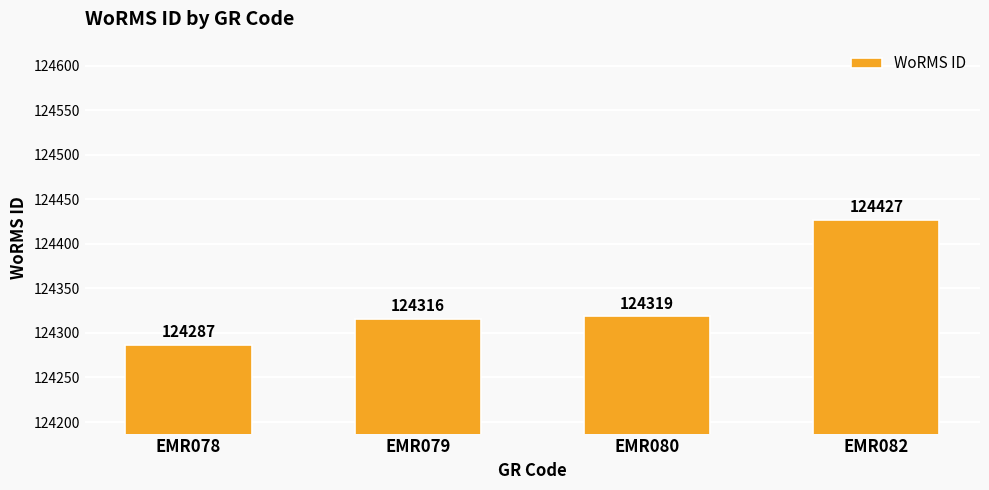

What is the sum of the values at EMR080 and EMR078?

248606